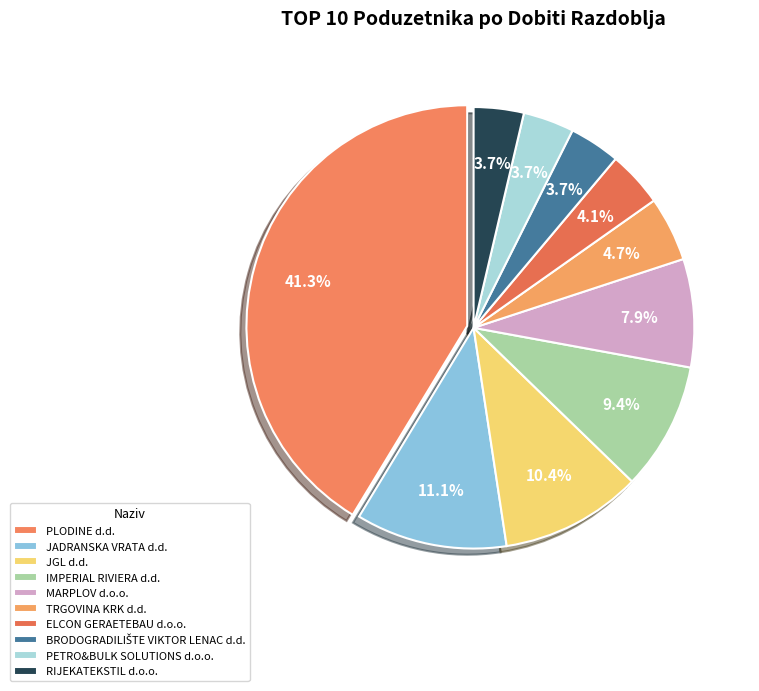

To the nearest percent, what percentage of the pie is JGL d.d.?

10%